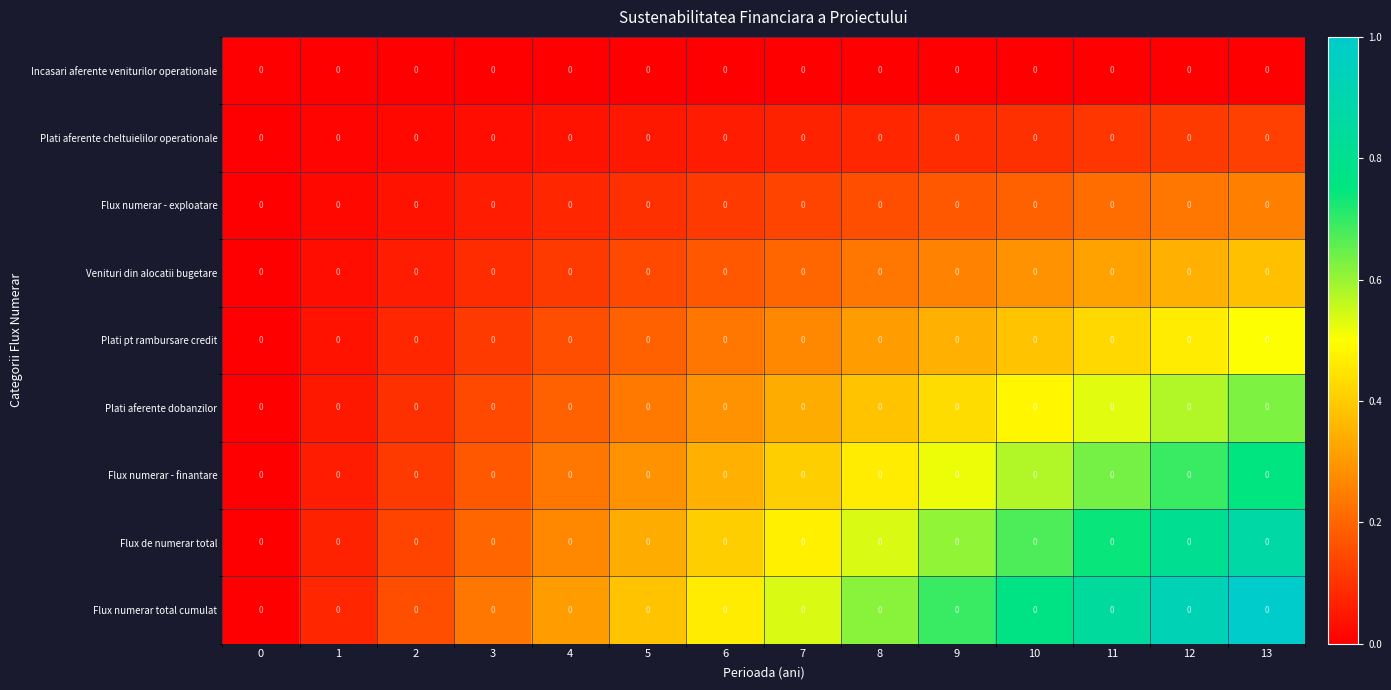

Rank the series by their maximum value, from highest to lowest.

Flux numerar total cumulat, Flux de numerar total, Flux numerar - finantare, Plati aferente dobanzilor, Plati pt rambursare credit, Venituri din alocatii bugetare, Flux numerar - exploatare, Plati aferente cheltuielilor operationale, Incasari aferente veniturilor operationale